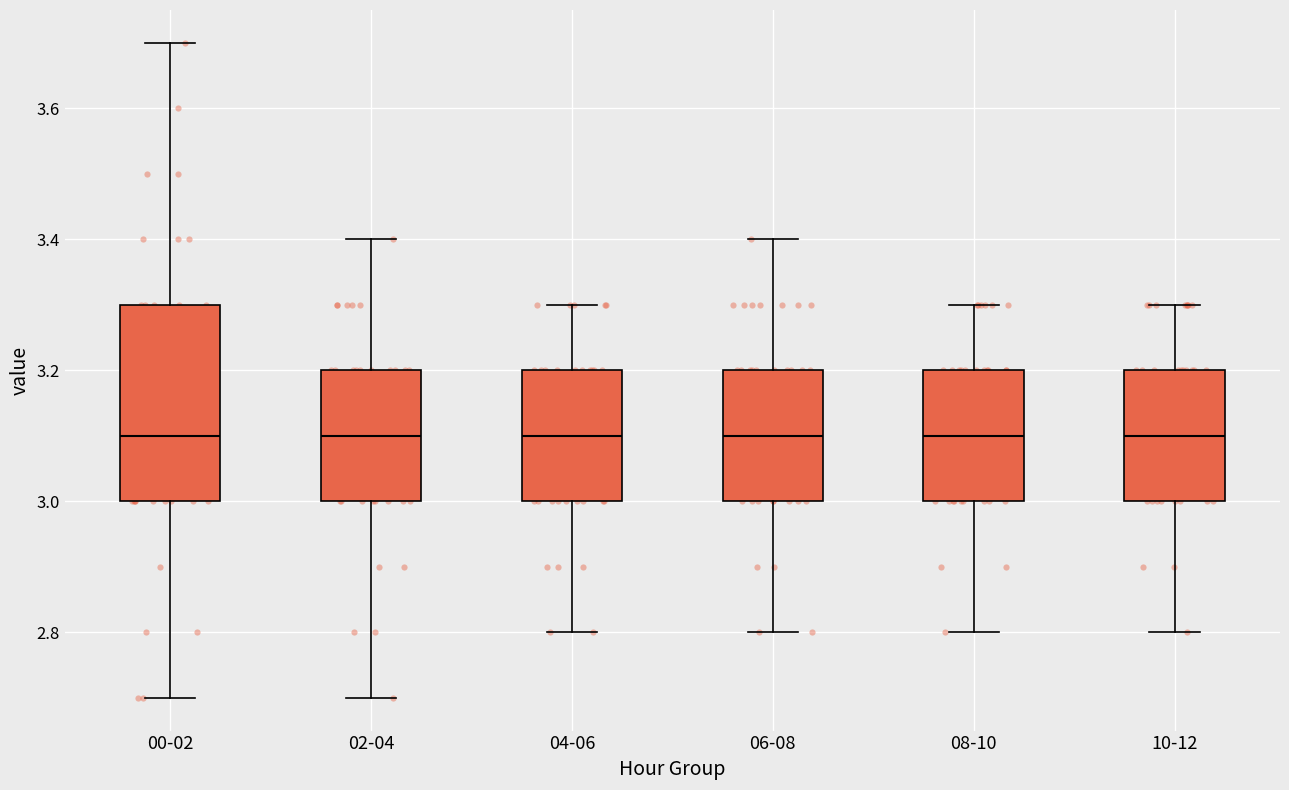

Reading left to right, read every box against the y-axis: the position of its median line, the range the box covers, and the ends of its whiskers. The values are not printed on the chart, so give them approximately, as read against the axis.

00-02: median 3.1, box 3.0 to 3.3, whiskers 2.7 to 3.7
02-04: median 3.1, box 3.0 to 3.2, whiskers 2.7 to 3.4
04-06: median 3.1, box 3.0 to 3.2, whiskers 2.8 to 3.3
06-08: median 3.1, box 3.0 to 3.2, whiskers 2.8 to 3.4
08-10: median 3.1, box 3.0 to 3.2, whiskers 2.8 to 3.3
10-12: median 3.1, box 3.0 to 3.2, whiskers 2.8 to 3.3